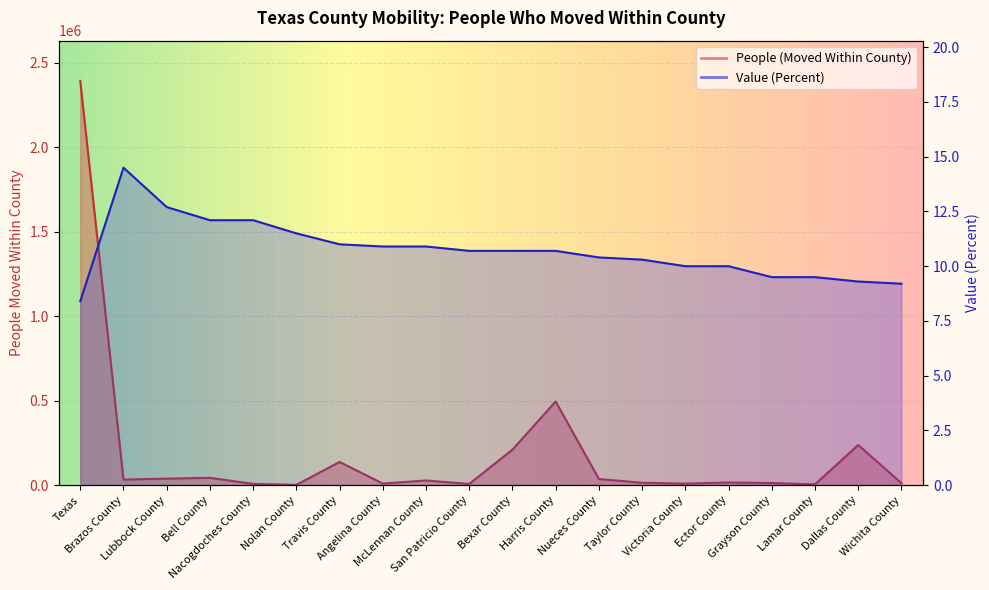

What is the greatest value displayed?

2391962.0